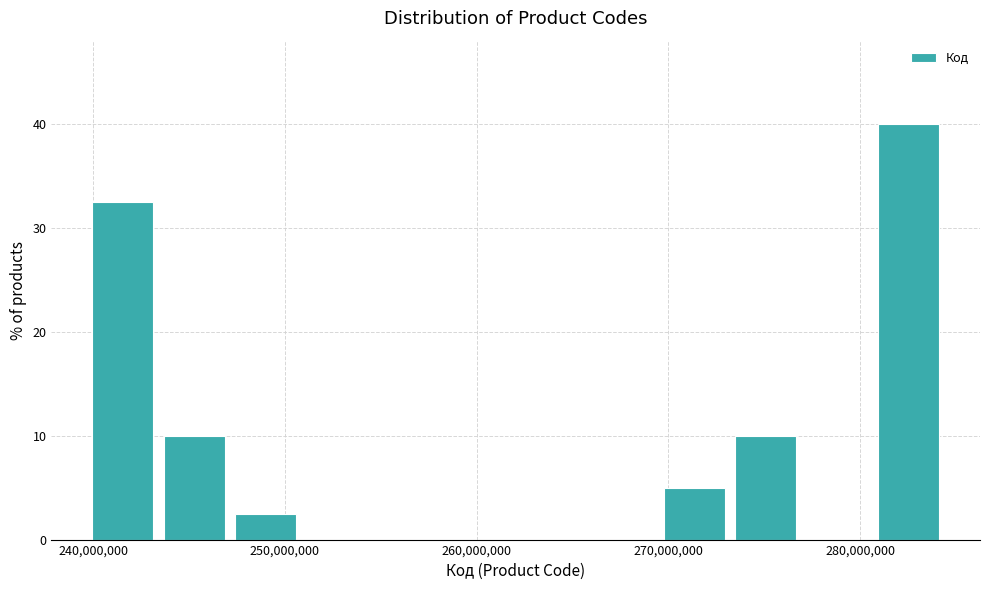

Read against the x-axis, roughly where is the centre of the tallest bar?

283000000